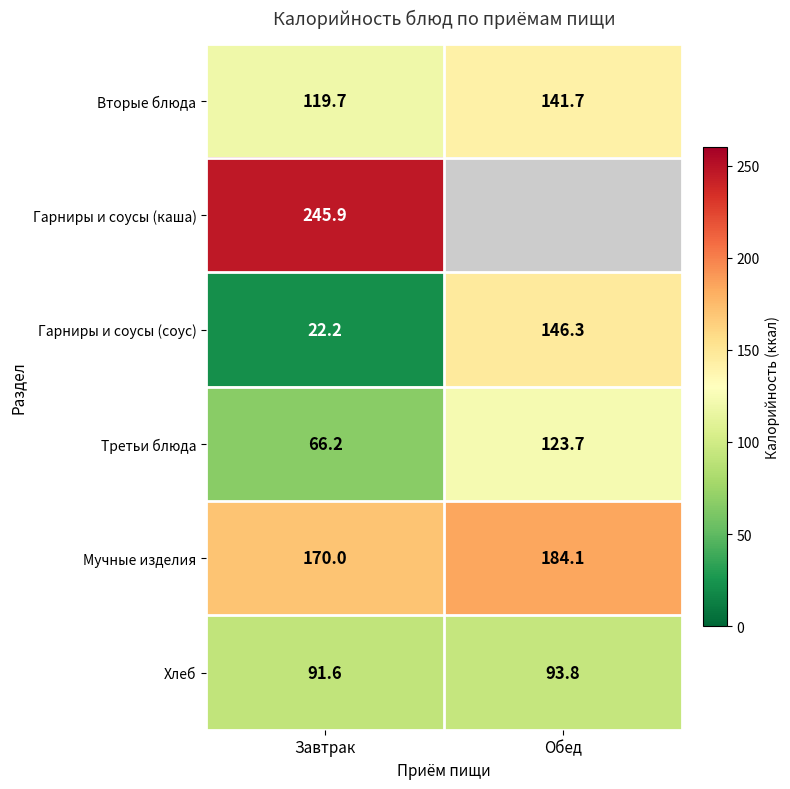

Is the value of Вторые блюда at Обед greater than the value of Третьи блюда at Завтрак?

Yes